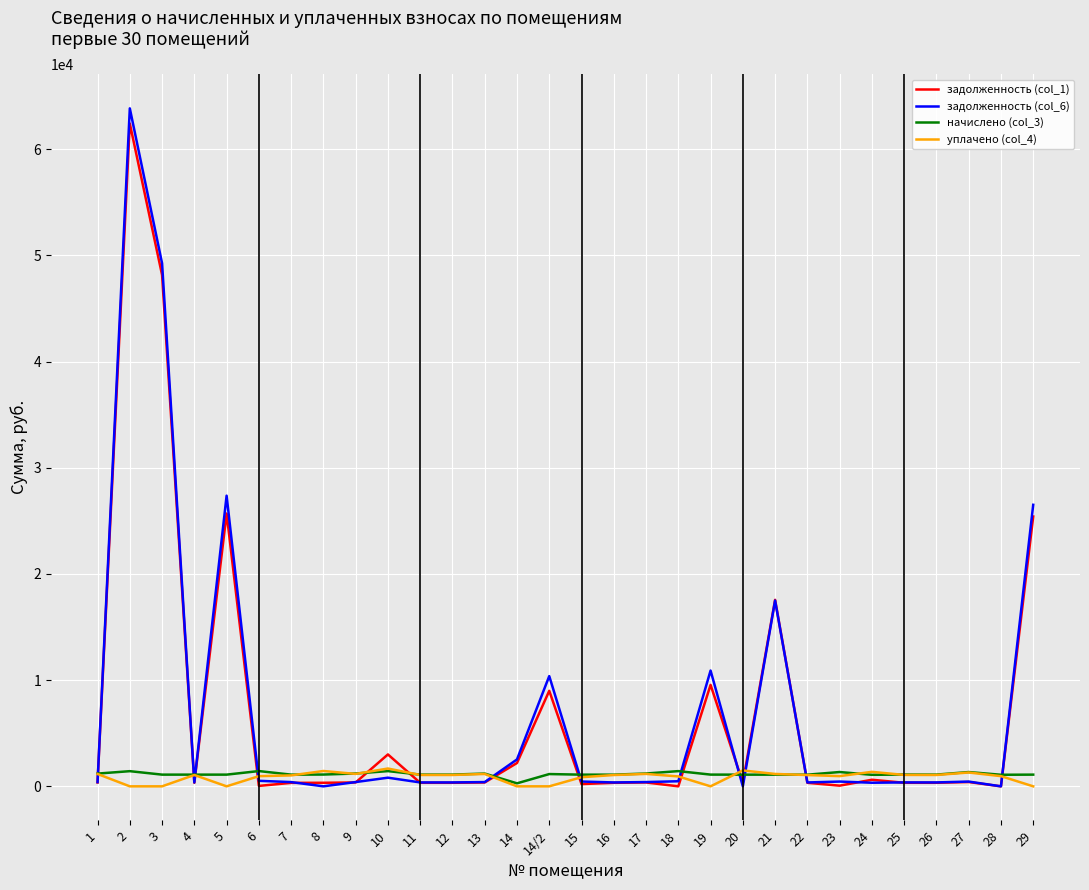

How many lines are shown in the chart?

4